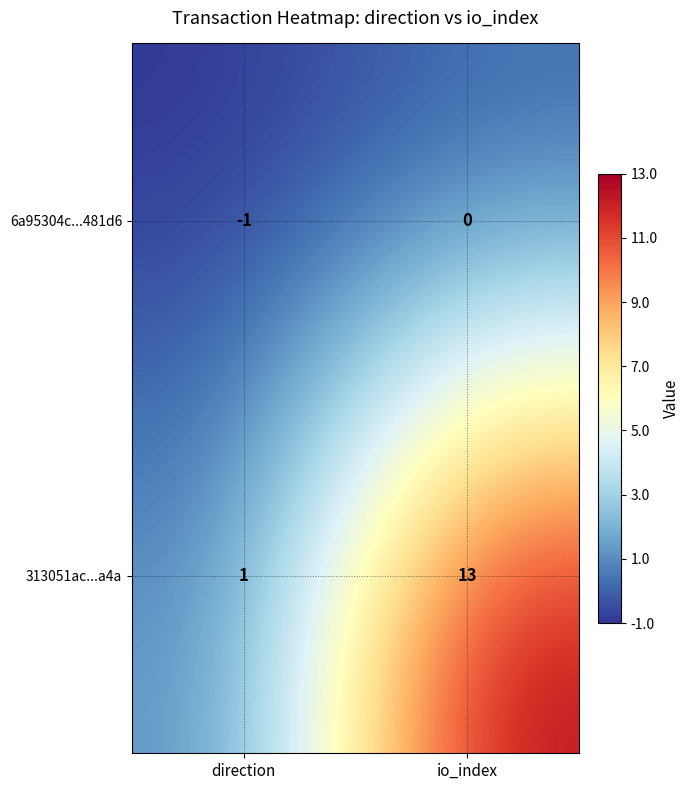

List the labels in order of 6a95304c...481d6 value, smallest first.

direction, io_index